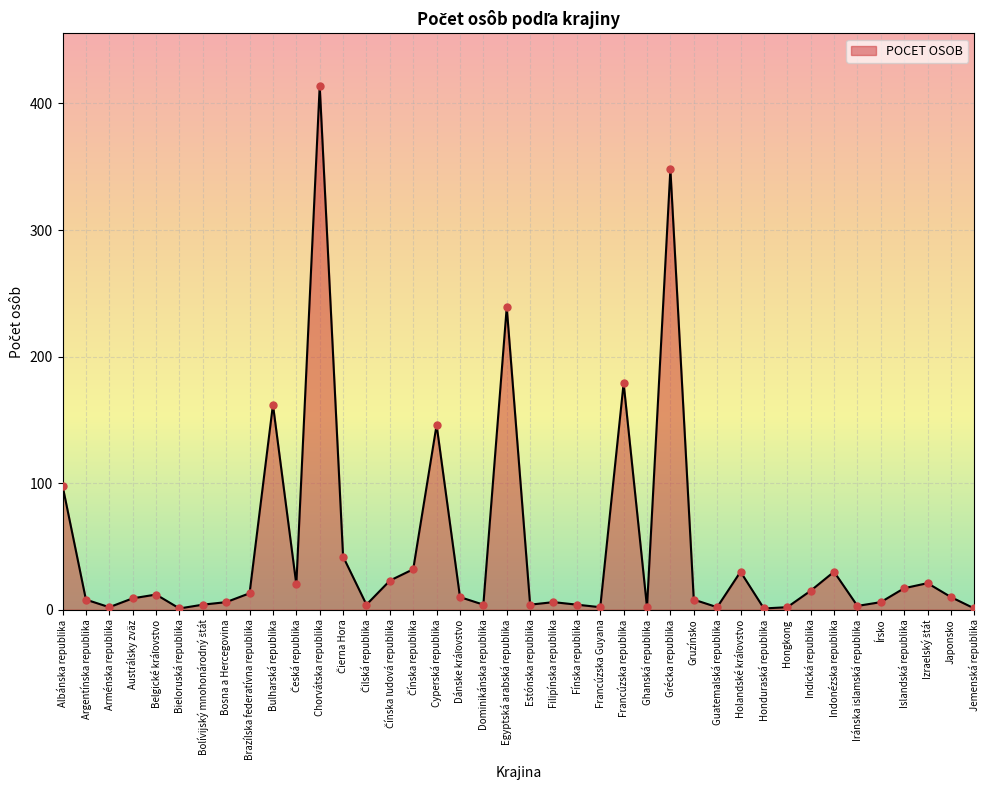

Which has a higher value, Japonsko or Bosna a Hercegovina?

Japonsko